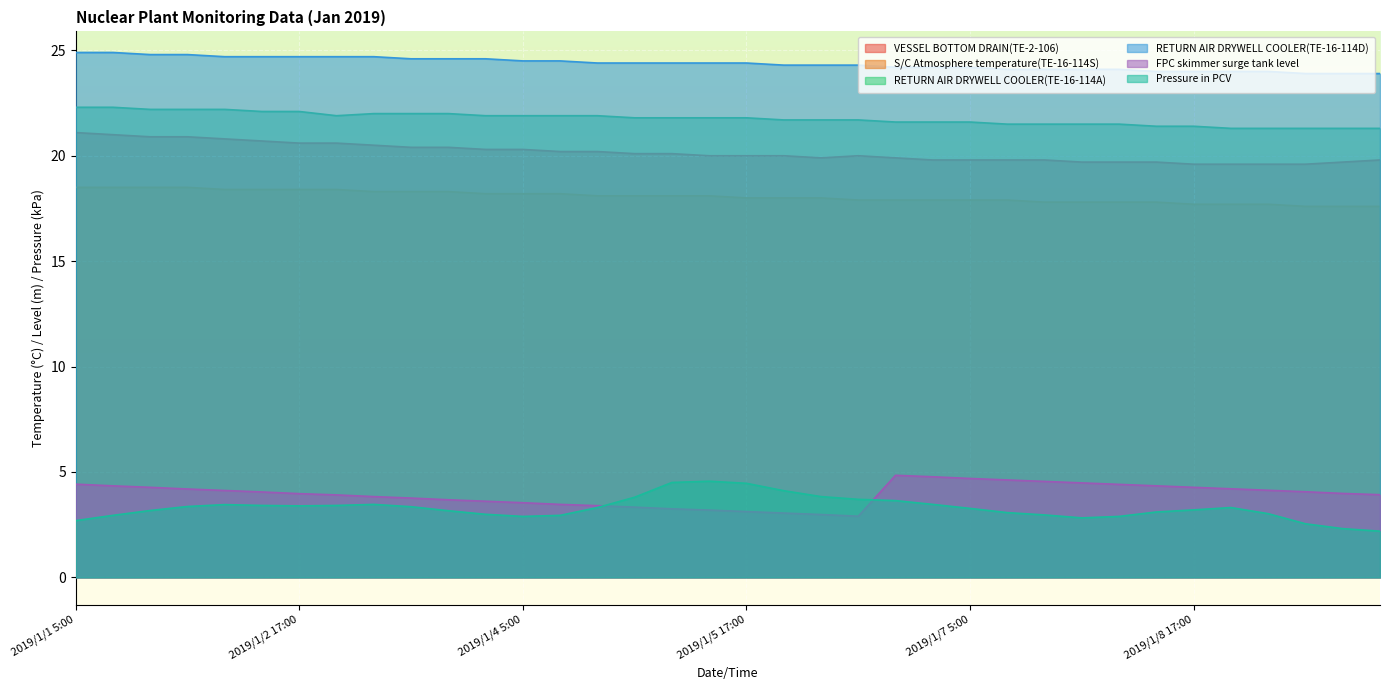

At which label is RETURN AIR DRYWELL COOLER(TE-16-114A) closest to 21?

2019/1/8 23:00